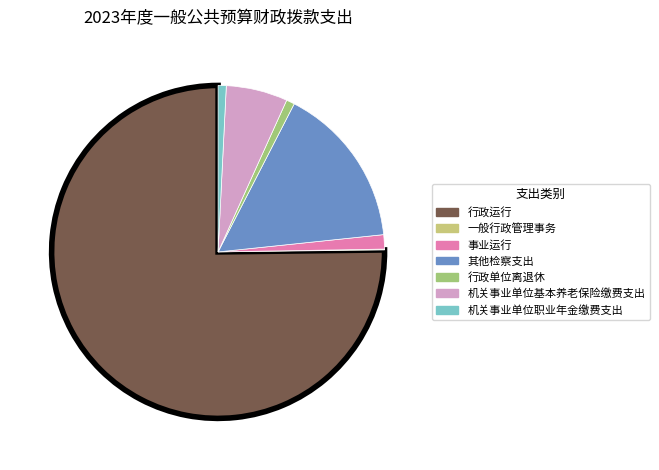

Is there a majority slice in this chart?

Yes